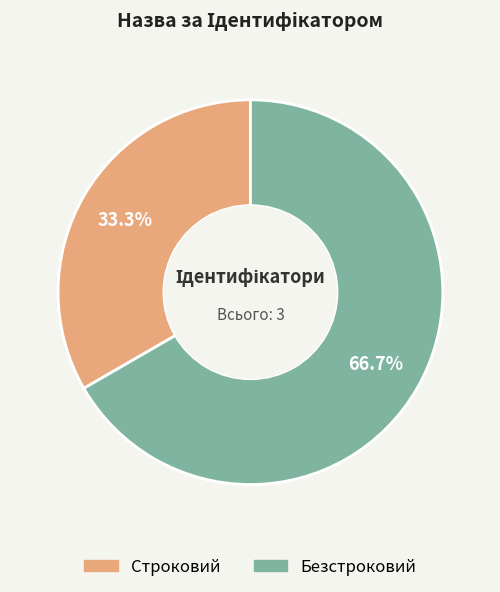

Does Безстроковий represent more than half of the total?

Yes